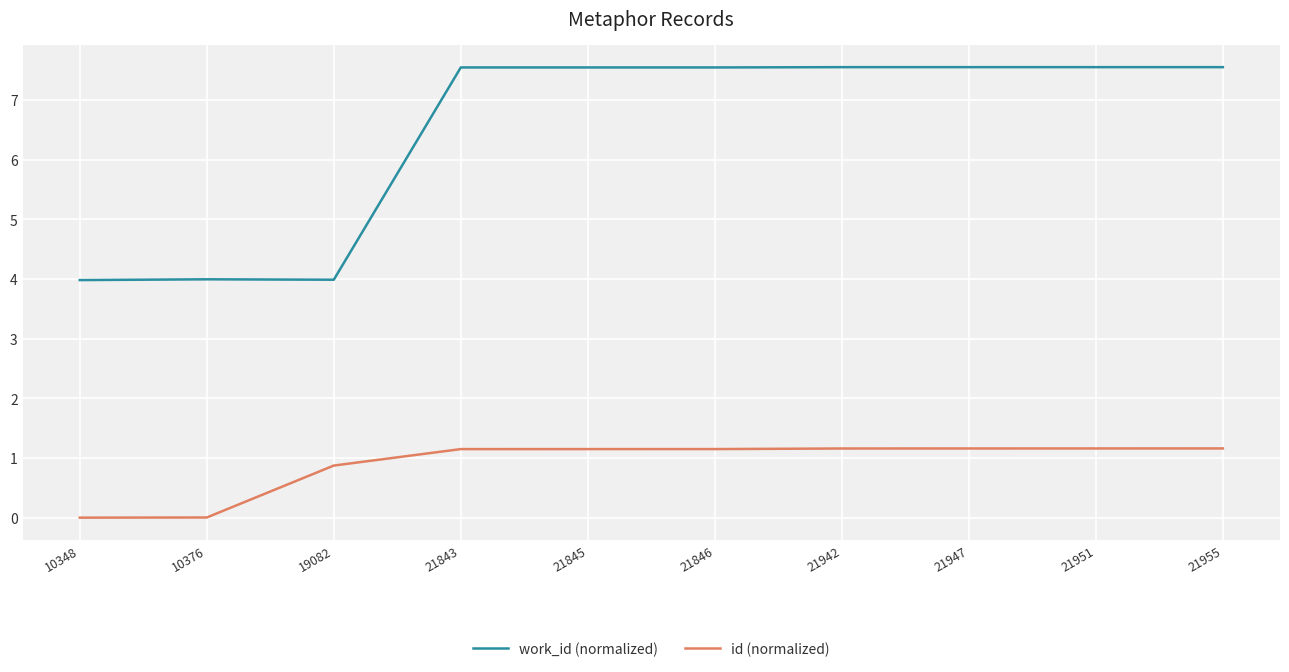

Is it true that work_id (normalized) equals 7.5 at 21845?

True